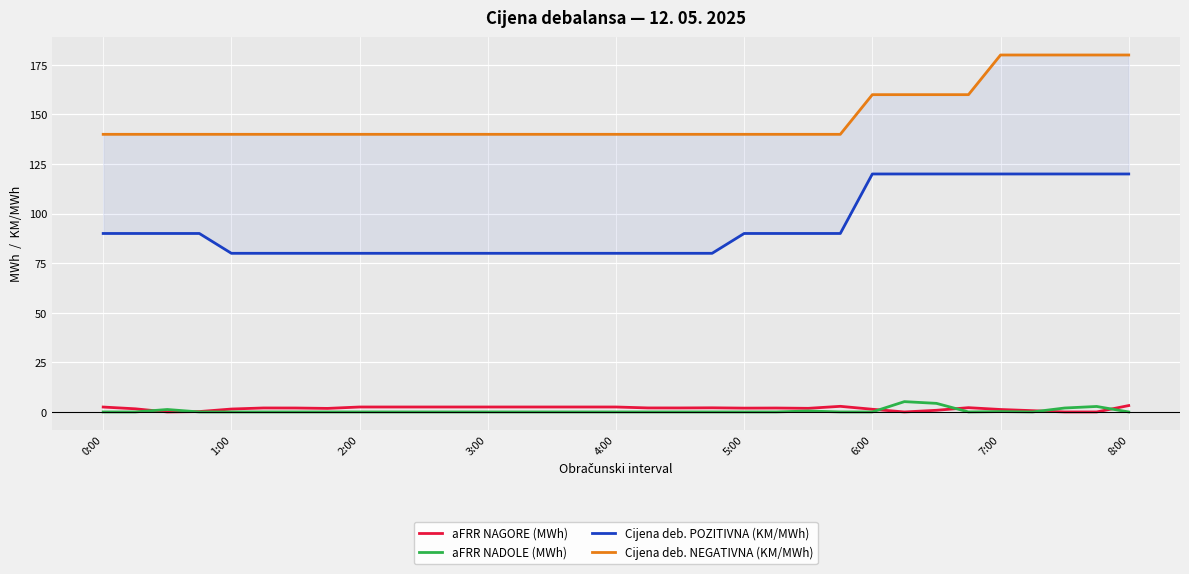

True or false: Cijena deb. POZITIVNA (KM/MWh) has more than 0 points higher than both neighbors.

False